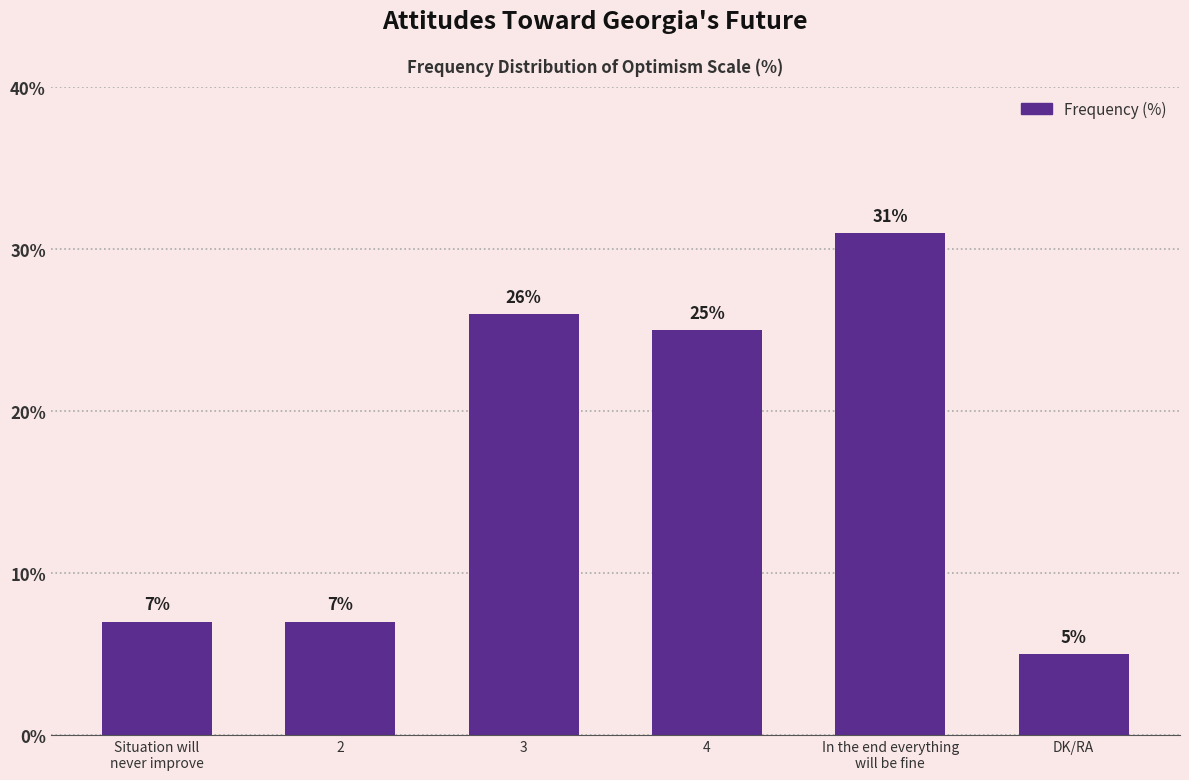

At which label does the data first exceed 25?

3